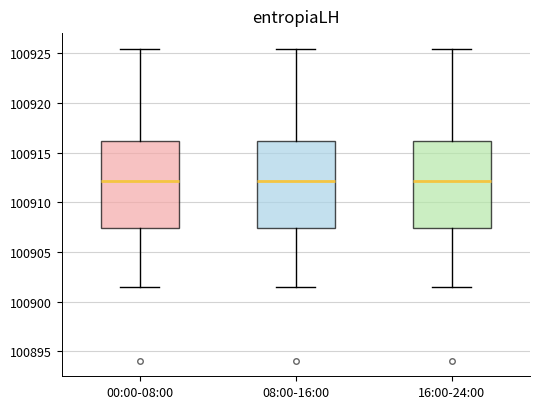

Reading left to right, read every box against the y-axis: the position of its median line, the range the box covers, and the ends of its whiskers. The values are not printed on the chart, so give them approximately, as read against the axis.

00:00-08:00: median 100912.0, box 100907.5 to 100916.0, whiskers 100901.5 to 100925.5
08:00-16:00: median 100912.0, box 100907.5 to 100916.0, whiskers 100901.5 to 100925.5
16:00-24:00: median 100912.0, box 100907.5 to 100916.0, whiskers 100901.5 to 100925.5